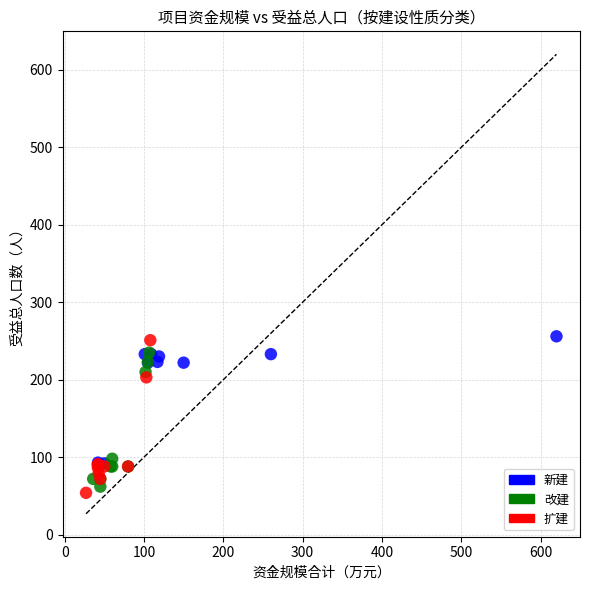

Which series has the widest spread of Y values?

扩建